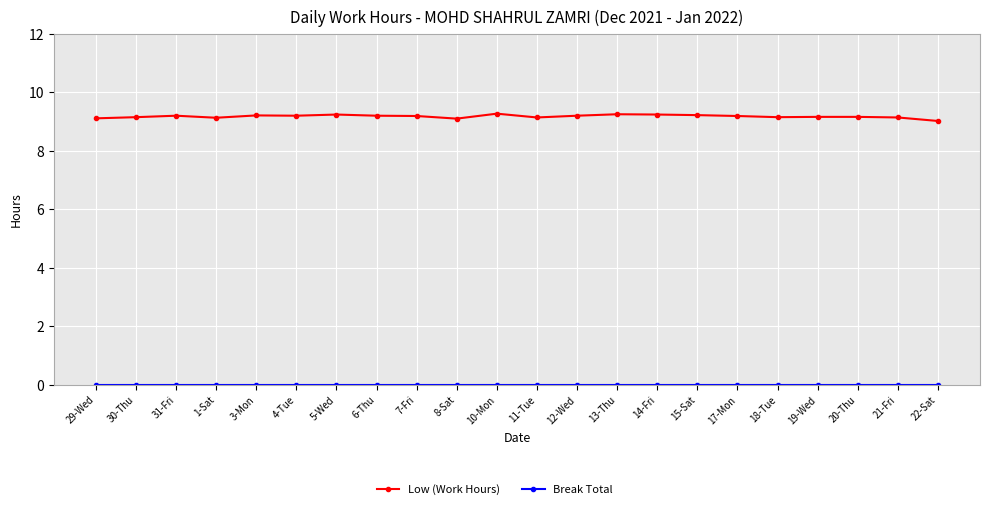

What is the average value of the Low (Work Hours) series?

9.2